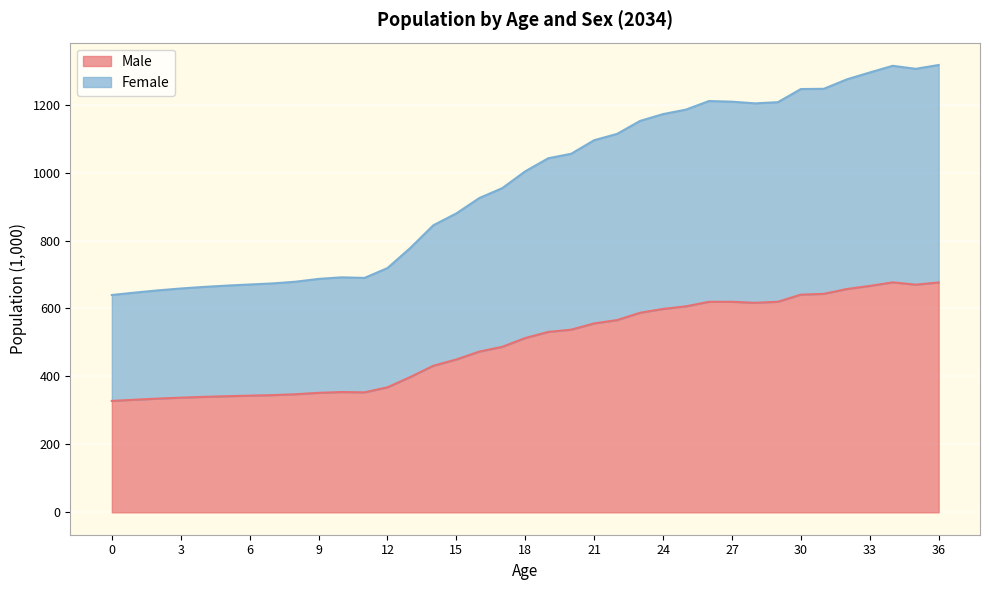

Reading left to right, list all the values displayed in this chart.

Male: 0=327.9	1=331.5	2=334.8	3=337.5	4=339.9	5=341.8	6=343.5	7=345.0	8=347.6	9=351.8	10=354.1	11=353.2	12=368.0	13=398.4	14=431.5	15=449.9	16=473.1	17=487.1	18=513.1	19=531.0	20=537.6	21=556.1	22=565.8	23=587.4	24=598.7	25=606.4	26=619.6	27=619.7	28=616.7	29=619.8	30=640.7	31=643.1	32=657.2	33=666.4	34=676.9	35=670.1	36=676.5
Female: 0=639.7	1=646.7	2=653.3	3=658.8	4=663.4	5=667.3	6=670.6	7=673.8	8=678.8	9=687.0	10=691.7	11=689.9	12=718.9	13=778.4	14=845.0	15=879.8	16=925.0	17=954.2	18=1003.7	19=1042.0	20=1055.3	21=1095.2	22=1113.8	23=1152.0	24=1172.0	25=1185.3	26=1210.5	27=1208.6	28=1203.6	29=1207.1	30=1245.8	31=1246.5	32=1274.2	33=1294.5	34=1314.2	35=1305.3	36=1316.6